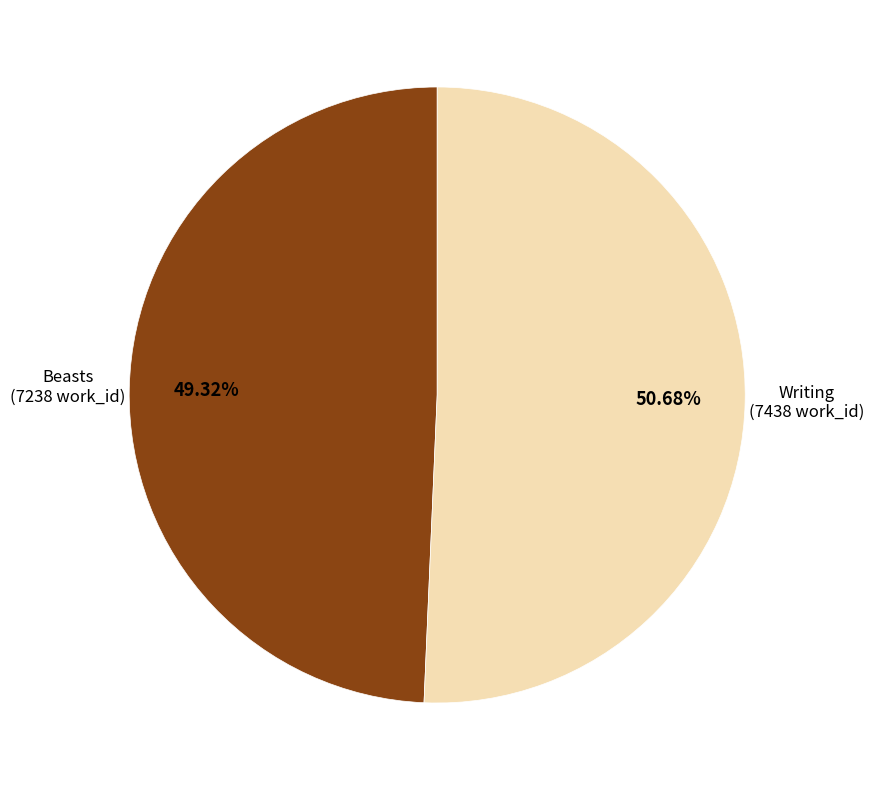

To the nearest percent, what is the difference between the largest and smallest slice percentages?

1%